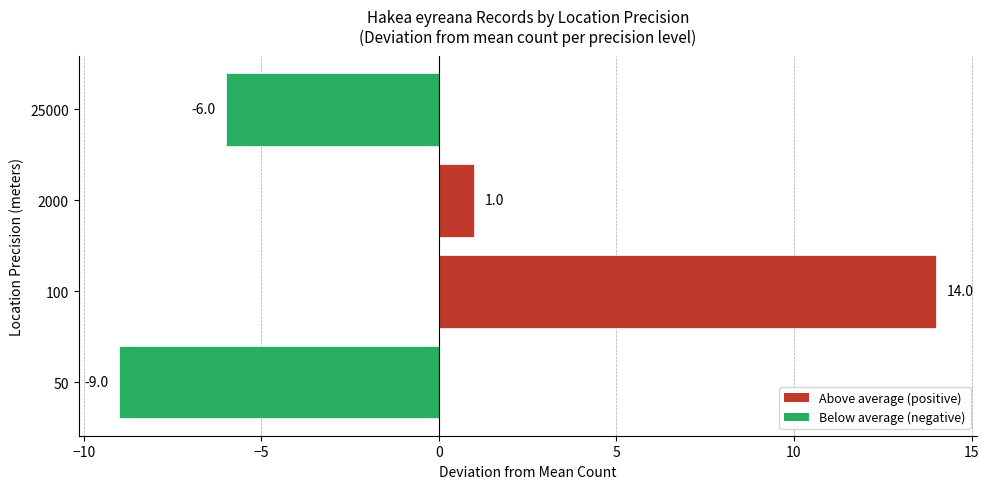

Rank the categories by value from lowest to highest.

50, 25000, 2000, 100